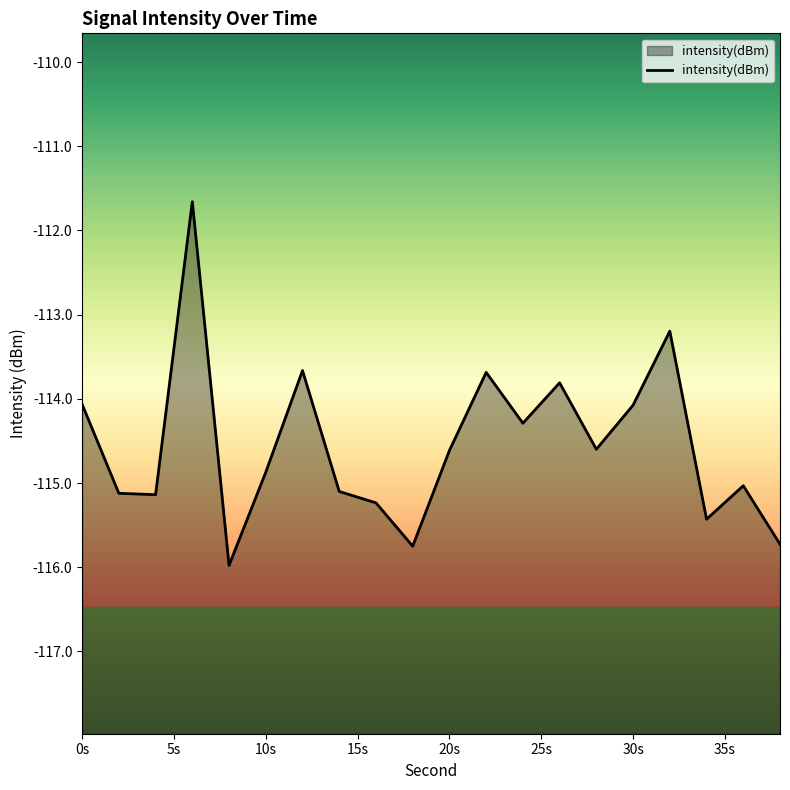

True or false: the data shows -114.1 at 30s.

True